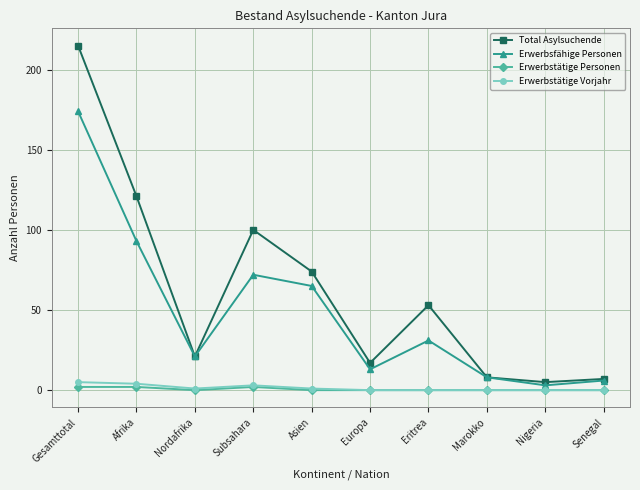

Rank the categories by Erwerbsfähige Personen value from highest to lowest.

Gesamttotal, Afrika, Subsahara, Asien, Eritrea, Nordafrika, Europa, Marokko, Senegal, Nigeria